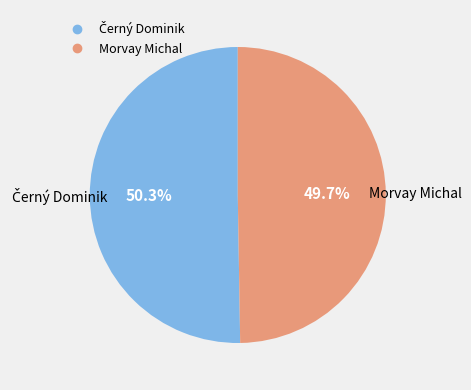

Which slice is the smallest?

Morvay Michal